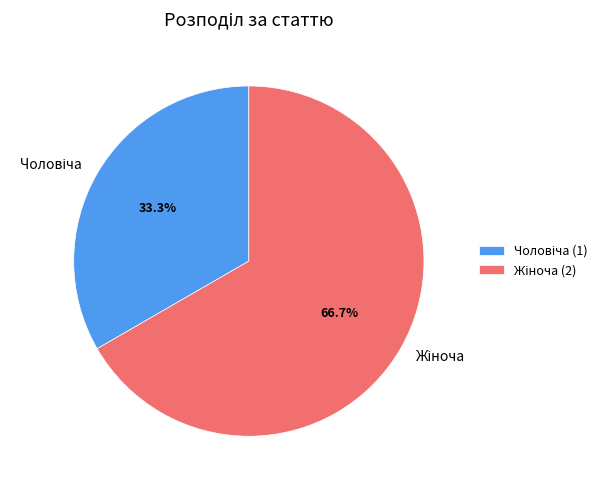

How many slices are in this pie chart?

2